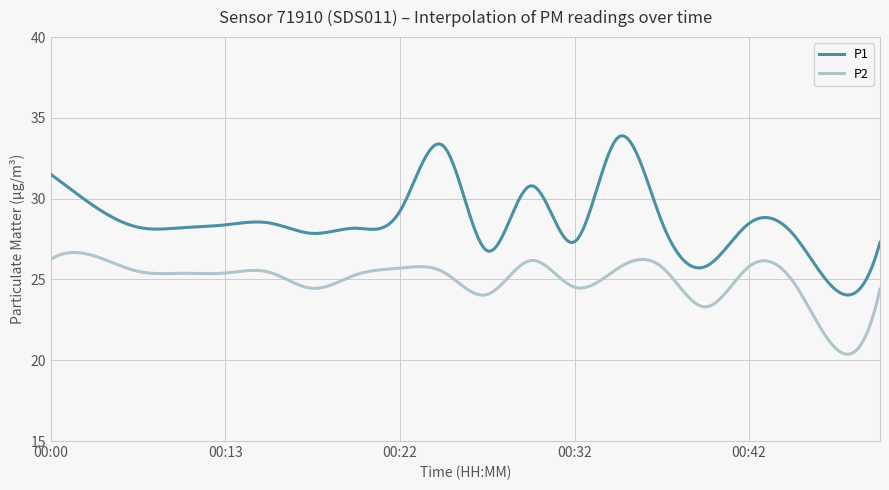

Rank the series by their average value, from lowest to highest.

P2, P1